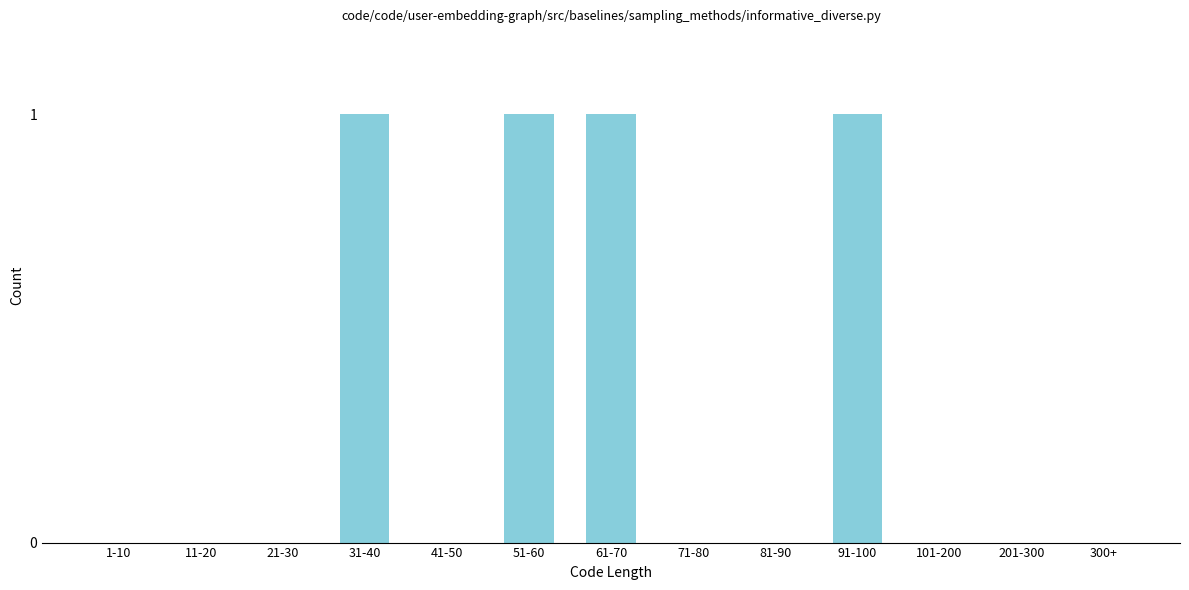

Reading right to left, extract all data points from this chart.

300+=0	201-300=0	101-200=0	91-100=1	81-90=0	71-80=0	61-70=1	51-60=1	41-50=0	31-40=1	21-30=0	11-20=0	1-10=0